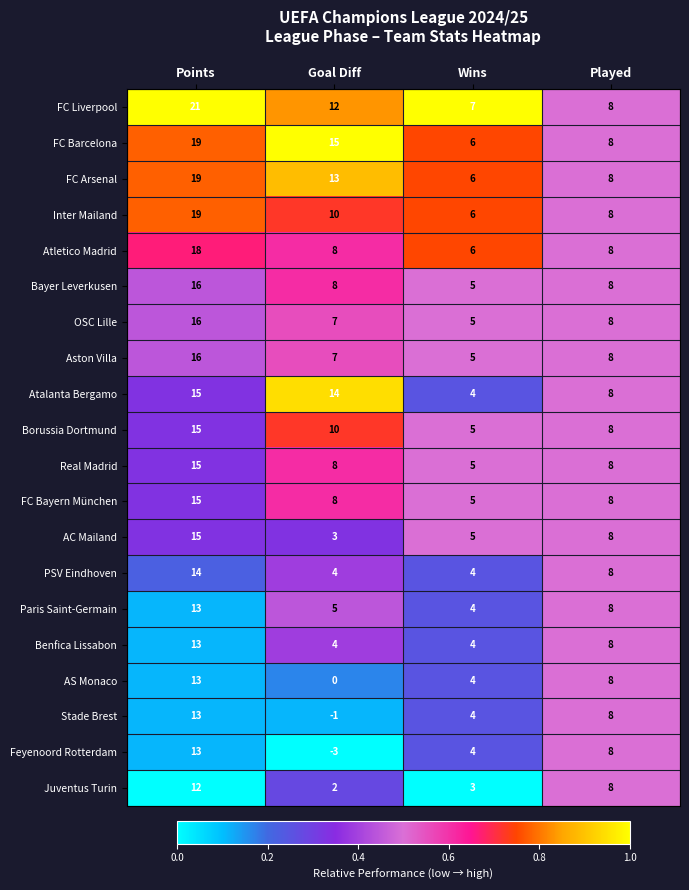

At which label is FC Arsenal closest to 12?

Goal Diff